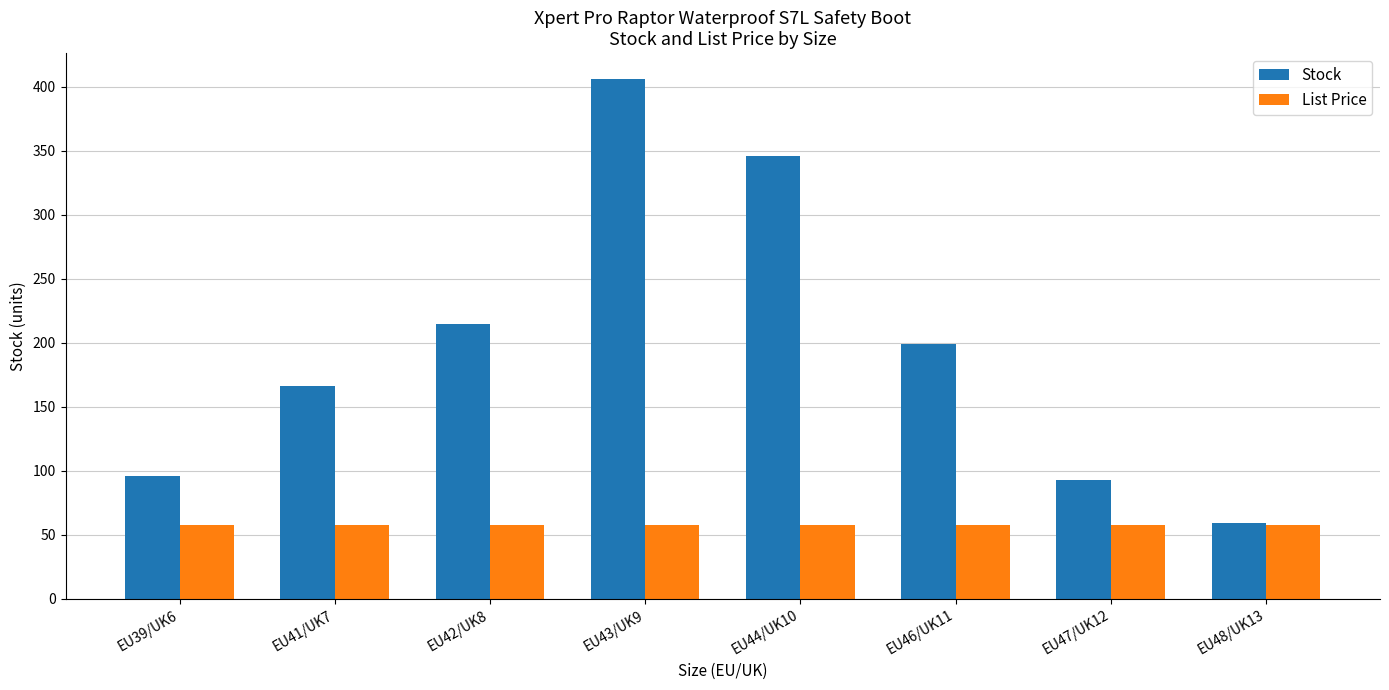

At how many categories does at least one series exceed 156?

5